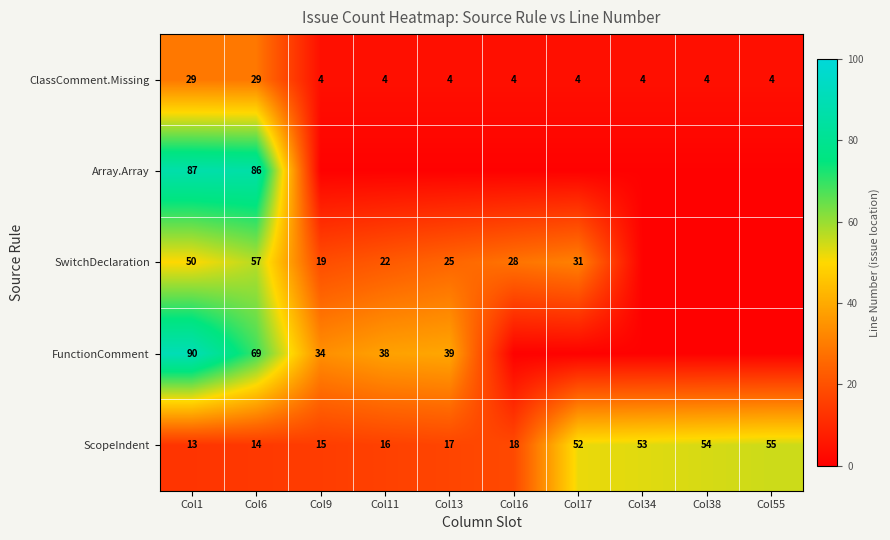

Is it true that ScopeIndent equals 71.4 at Col17?

False